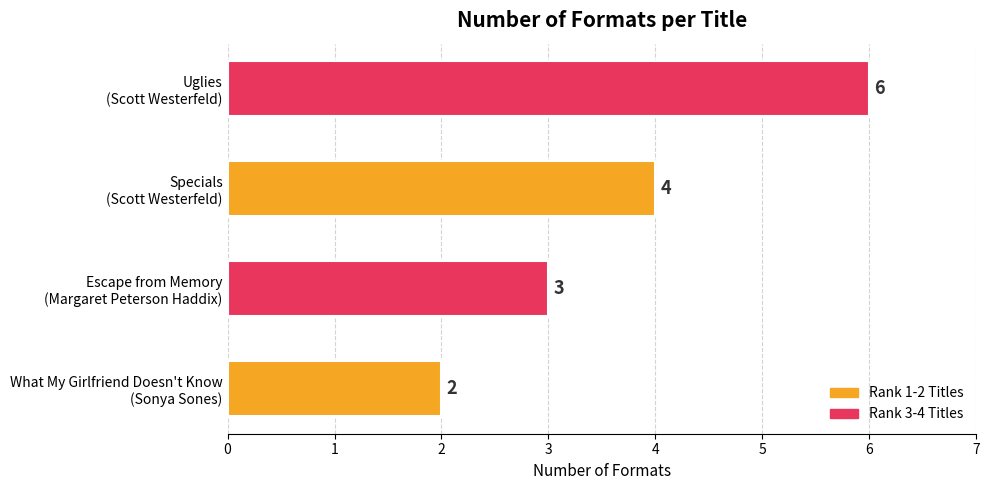

How many values are between 3 and 6?

3